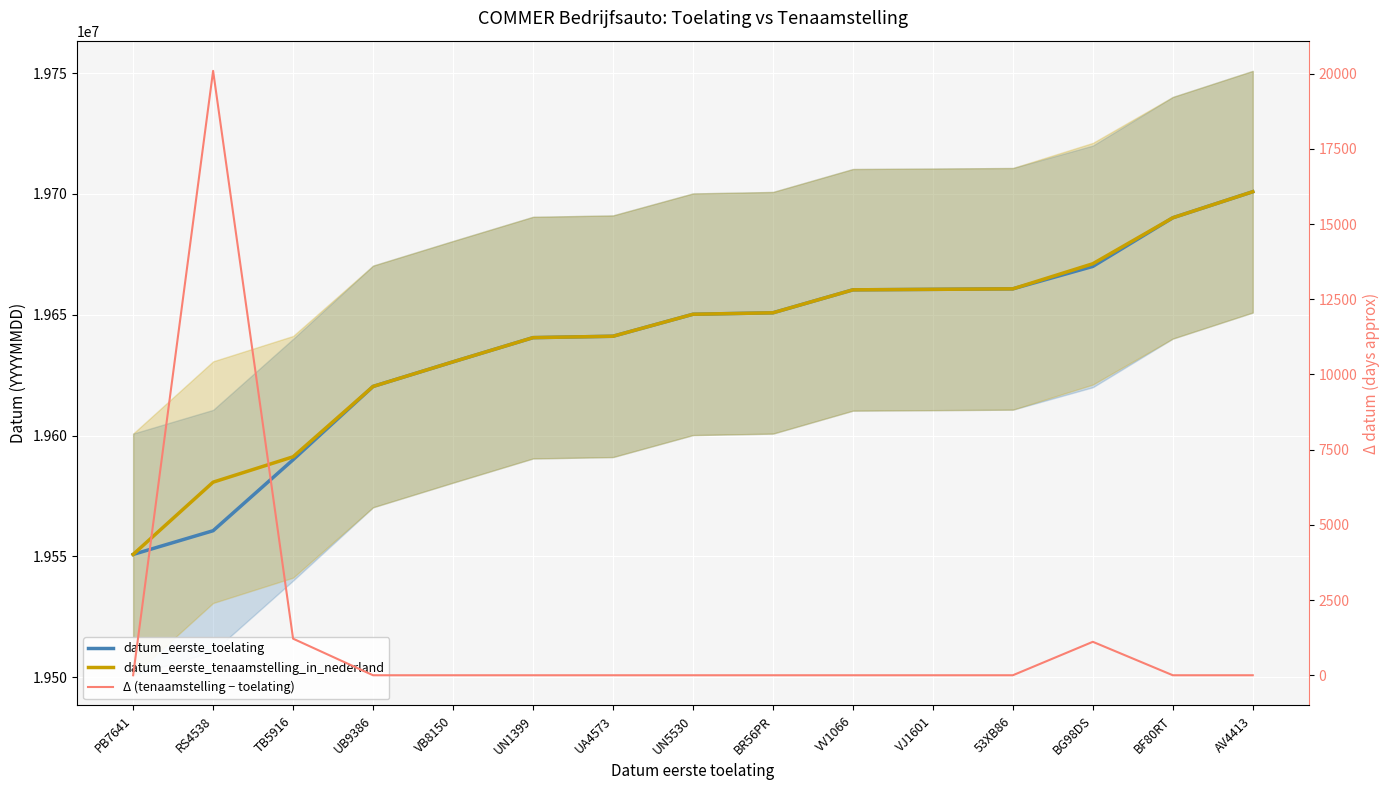

Which series has the largest total across all categories?

datum_eerste_tenaamstelling_in_nederland